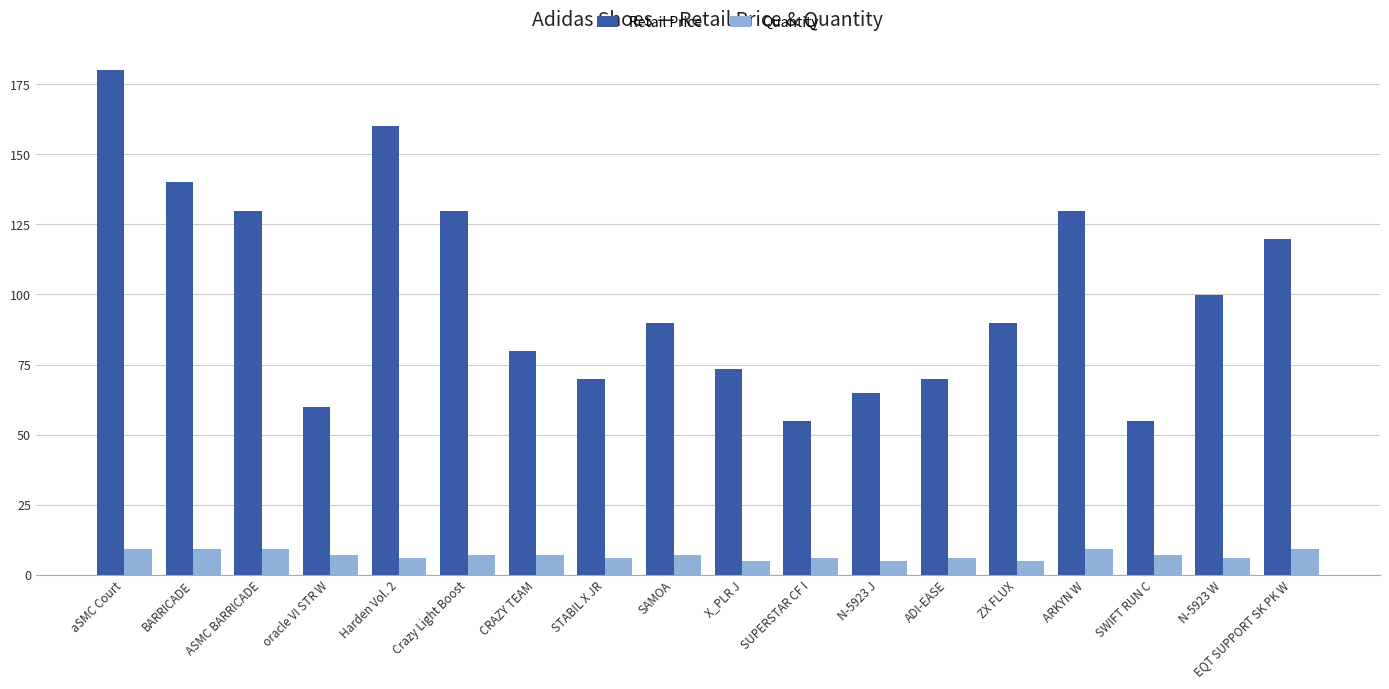

What is the sum of all Quantity values?

125.0